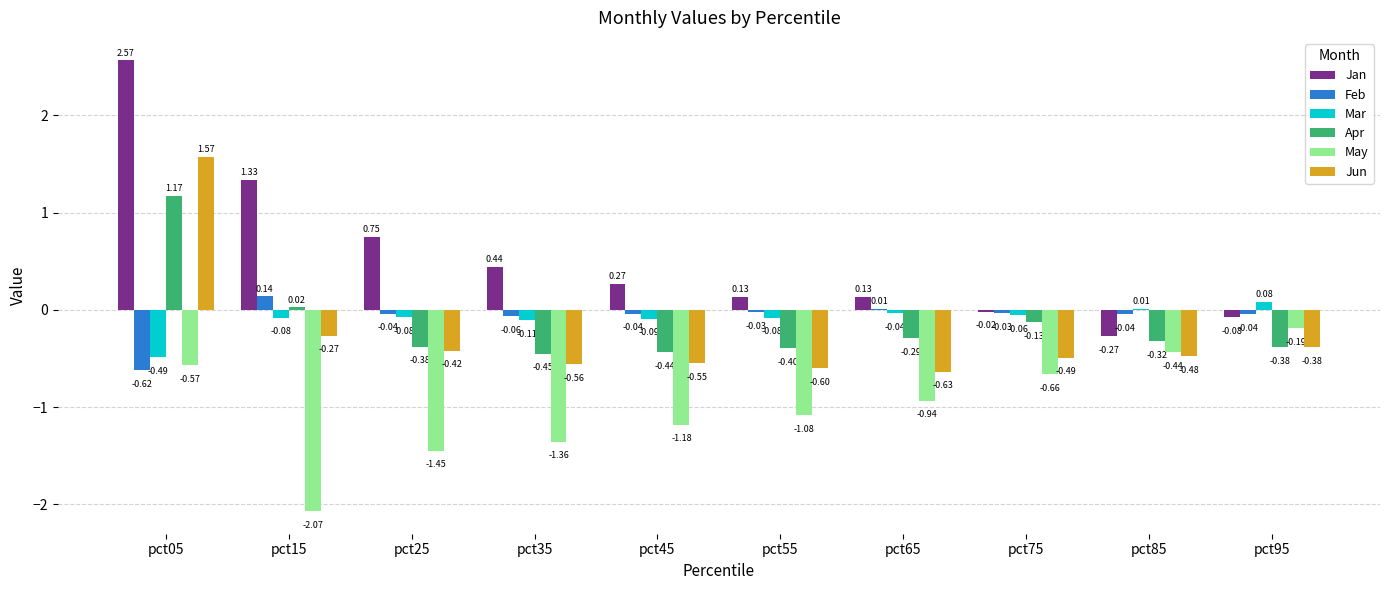

Which series has the largest total across all categories?

Jan